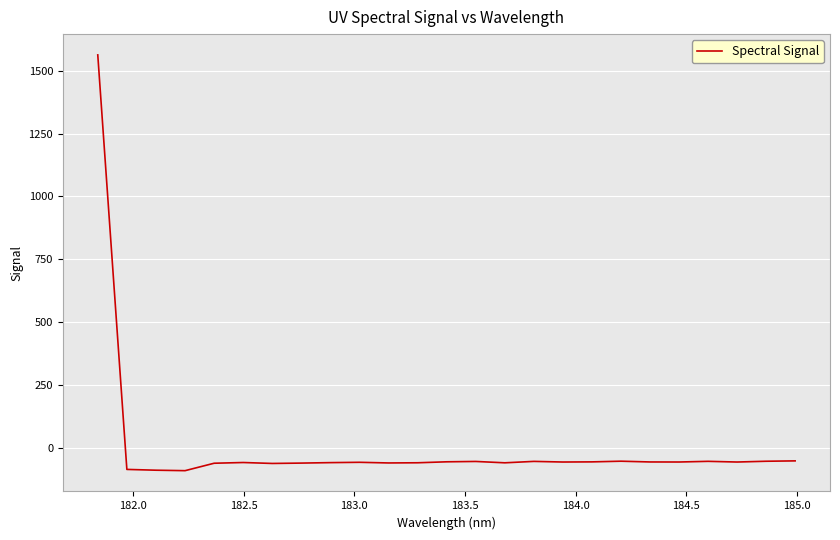

What is the difference between the maximum and minimum values?

1654.4